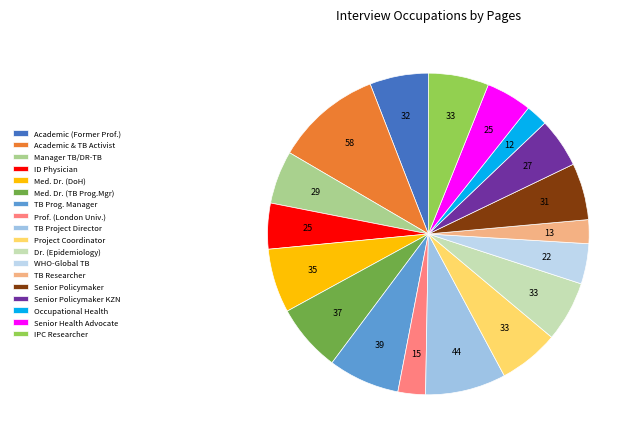

To the nearest percent, what is the difference between the largest and smallest slice percentages?

8%